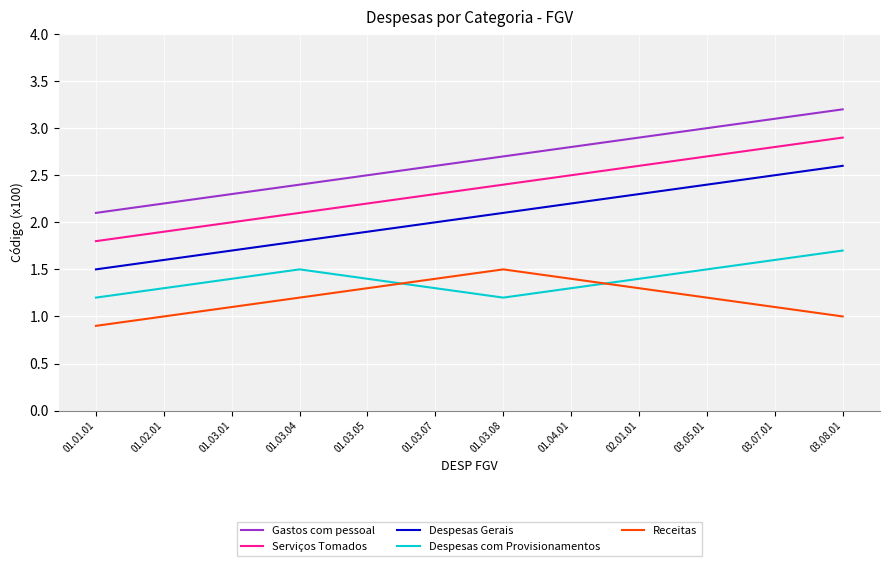

True or false: Despesas Gerais has more than 1 points higher than both neighbors.

False